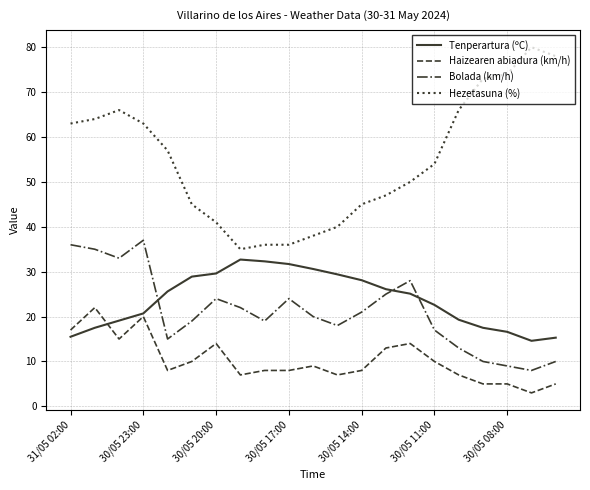

Which series has the largest total across all categories?

Hezetasuna (%)